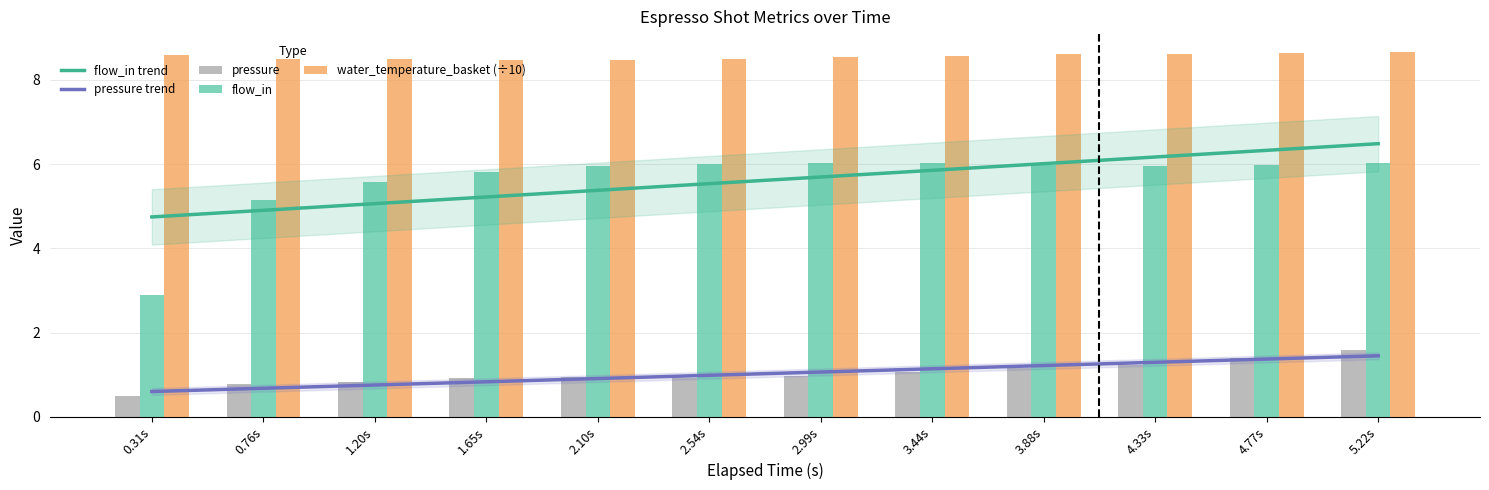

Between 2.99s and 3.88s, which series saw the biggest shift?

flow_in trend